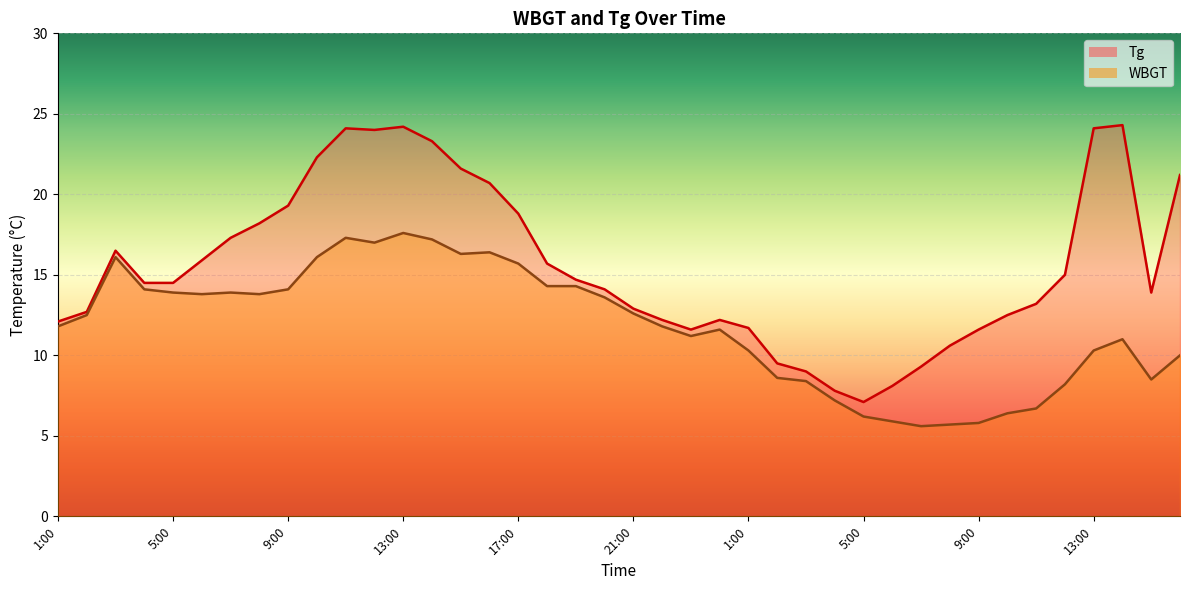

How many interior local valleys does the WBGT series have?

7